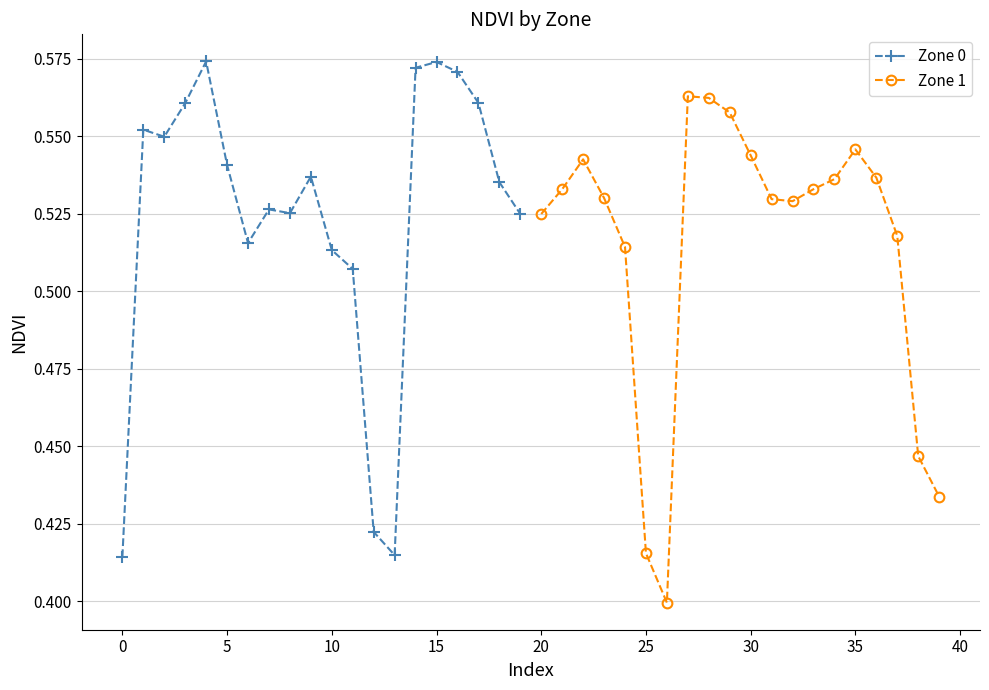

What is the average value of the Zone 1 series?

0.5